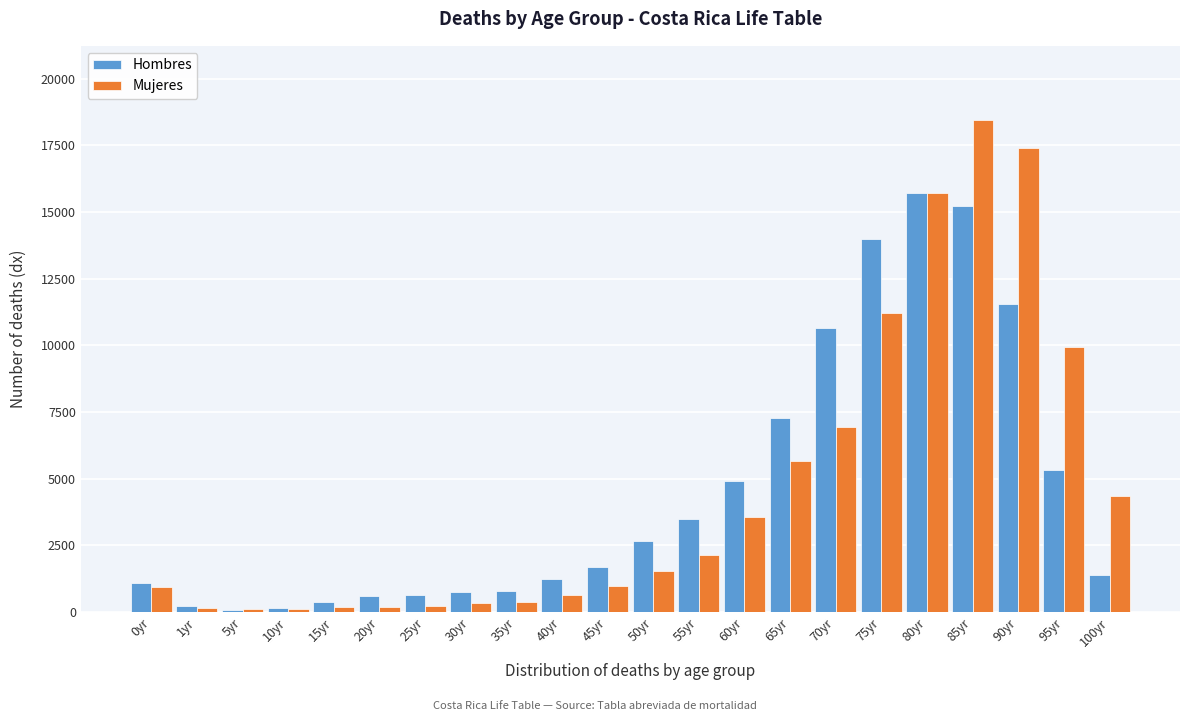

At which category is the sum across all series the highest?

85yr